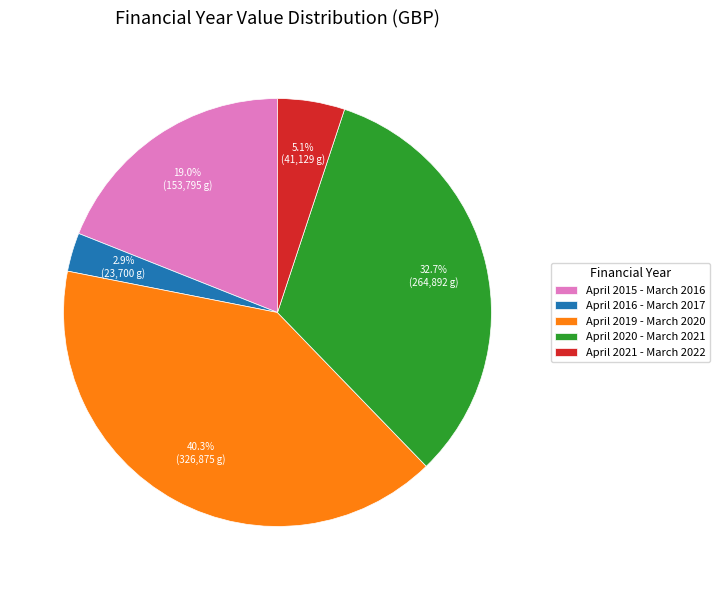

Which category has the biggest portion of the pie?

April 2019 - March 2020